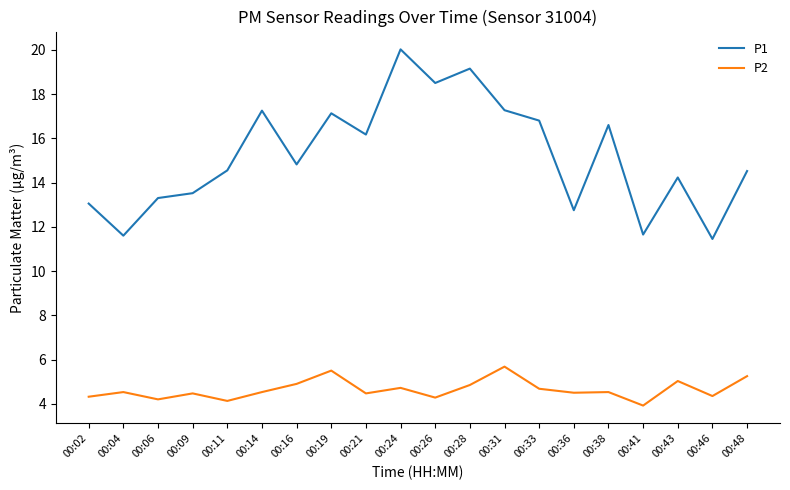

Which category has the highest value in the P2 series?

00:31